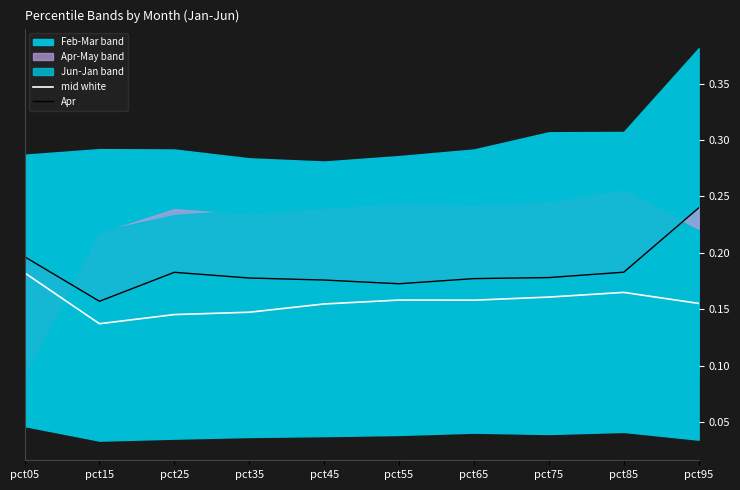

At how many categories does at least one series exceed 0?

10